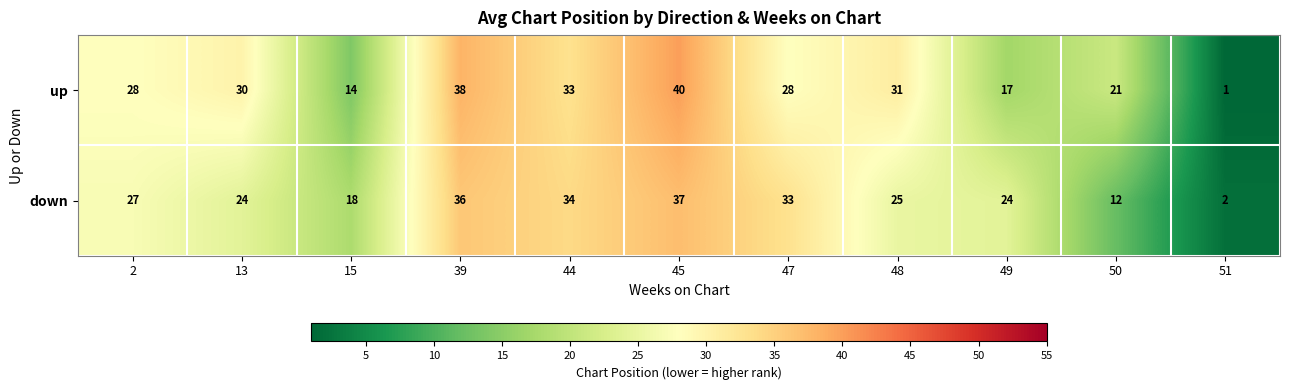

What is the maximum value for down?

37